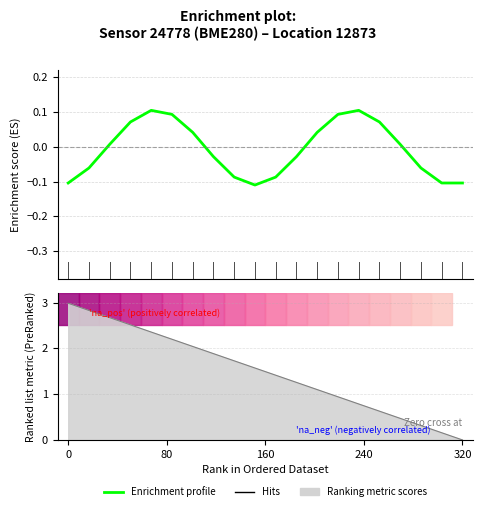

Does the chart have visible grid lines?

Yes